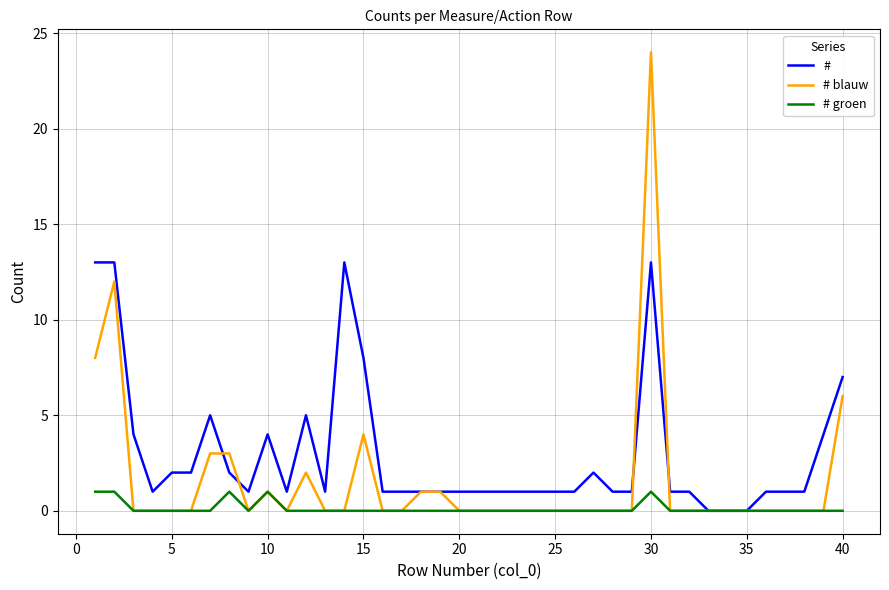

Rank the series by their maximum value, from lowest to highest.

# groen, #, # blauw